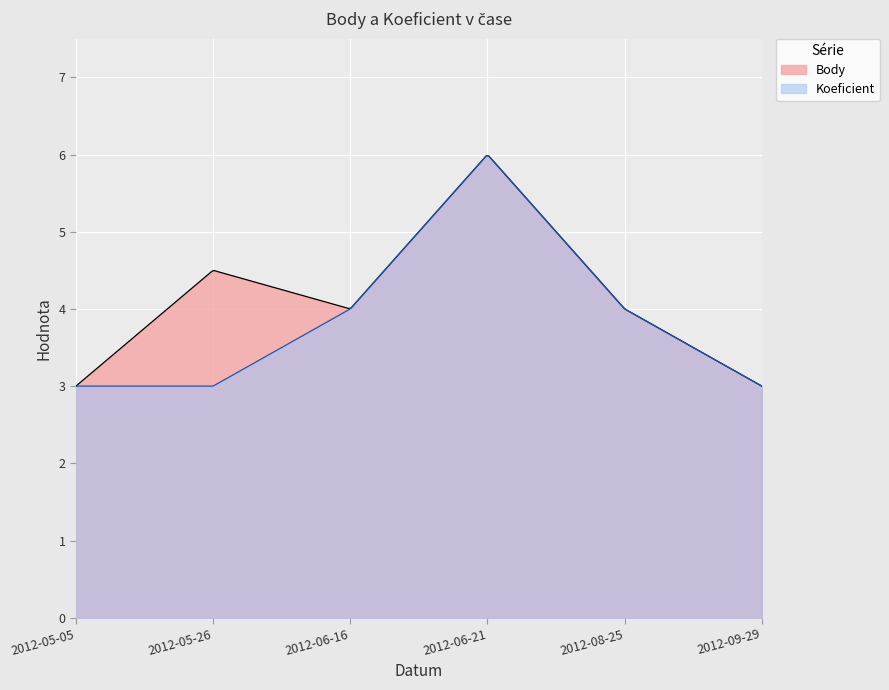

How many lines are shown in the chart?

2